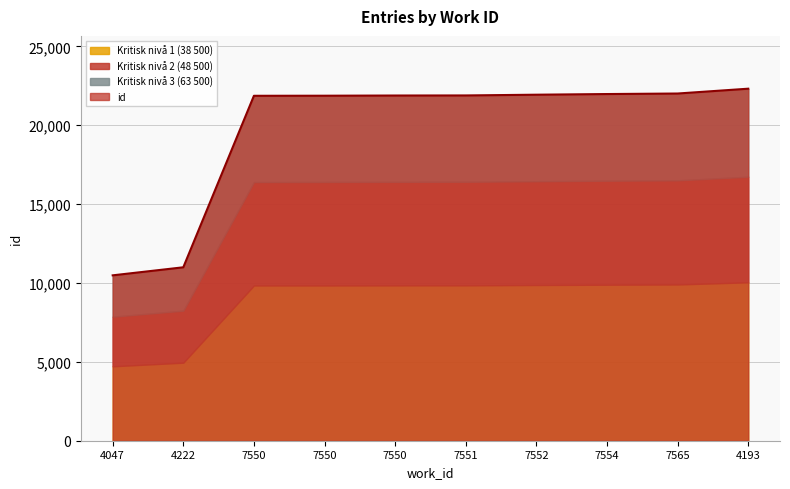

True or false: the data shows 10288 at 4193.

False